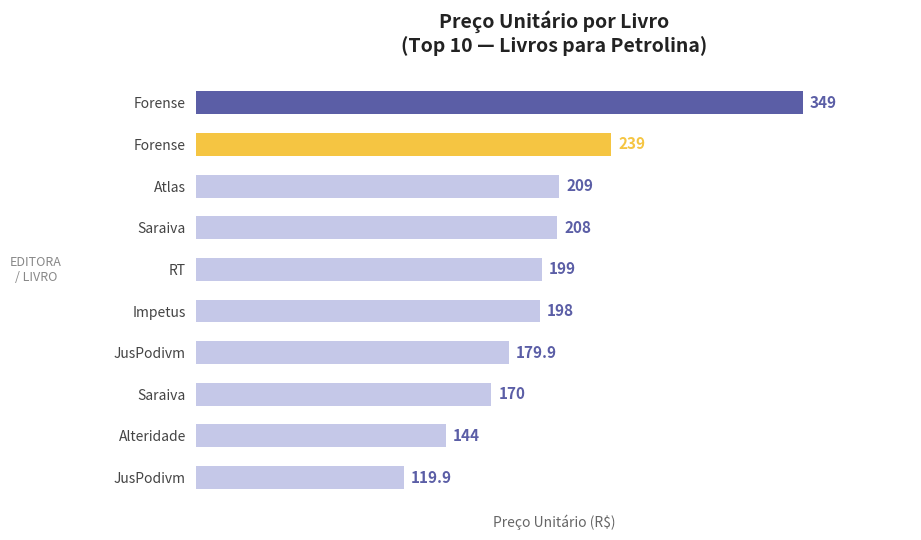

How many categories are shown in the chart?

10